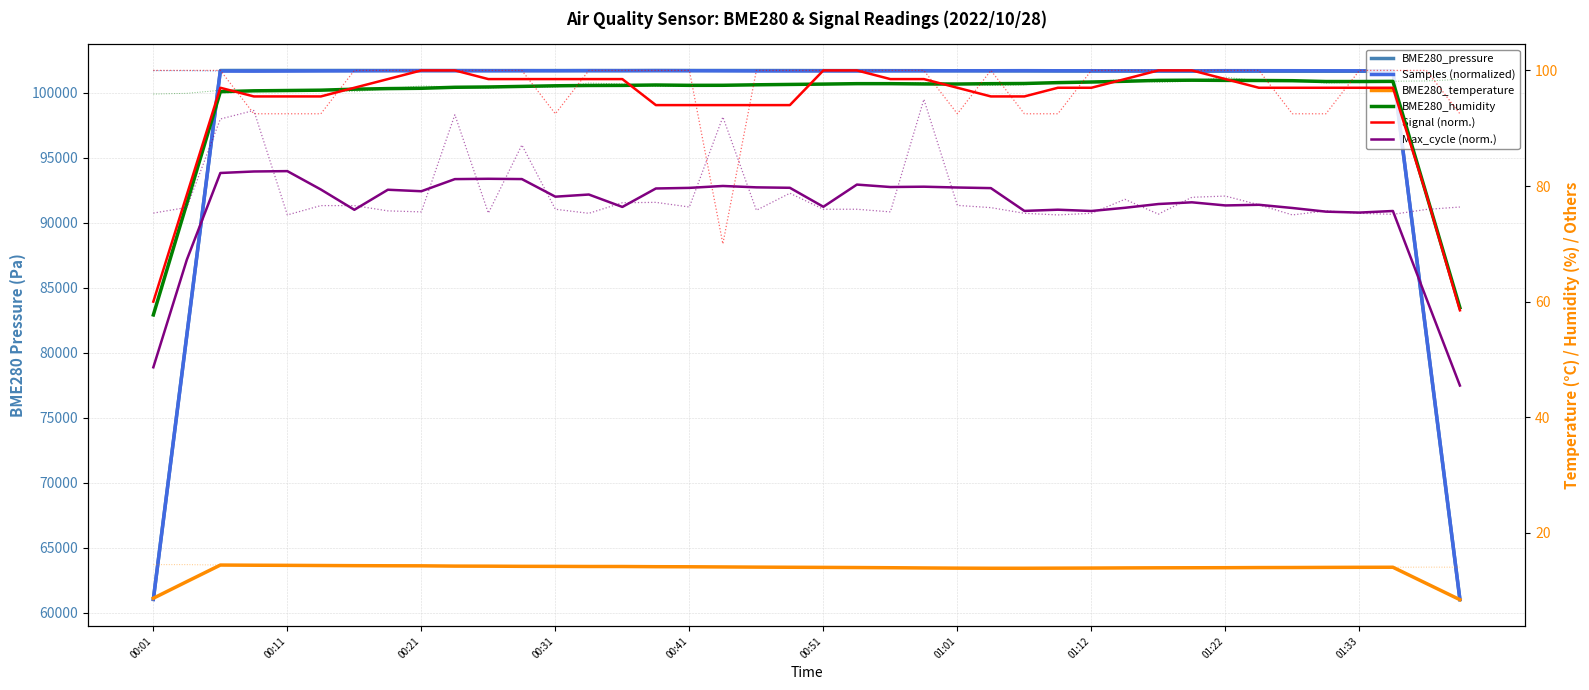

Which series has the largest total across all categories?

BME280_pressure